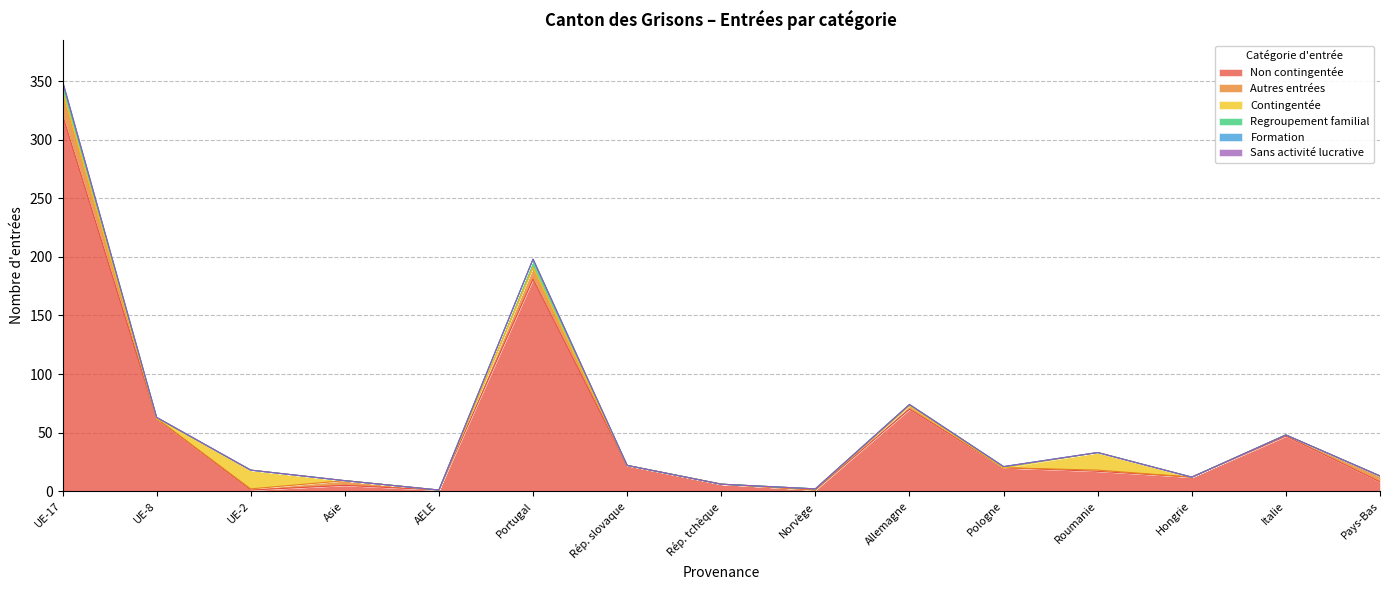

True or false: Autres entrées has more than 2 interior local peaks.

True